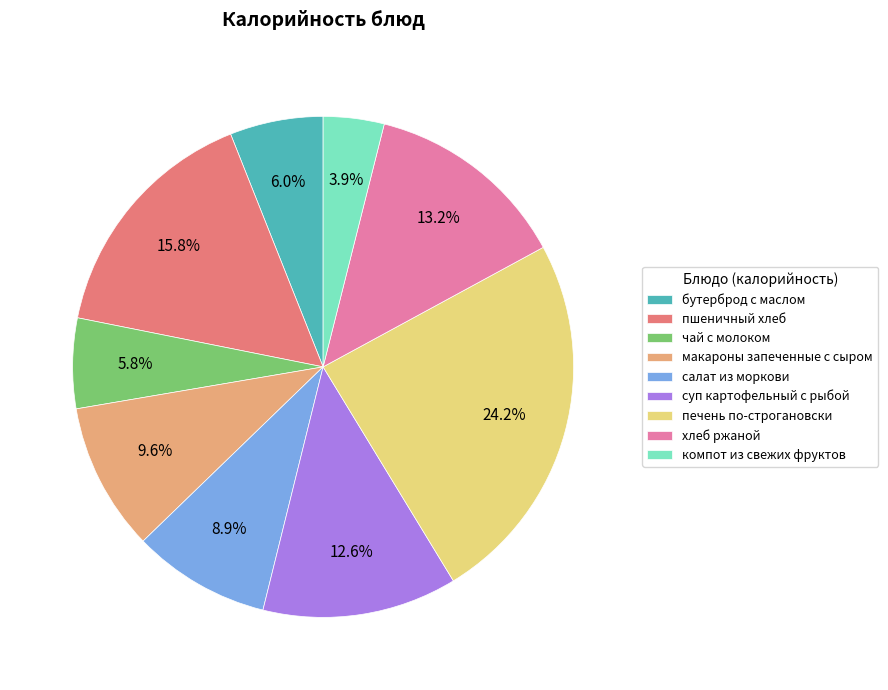

How many slices are in this pie chart?

9